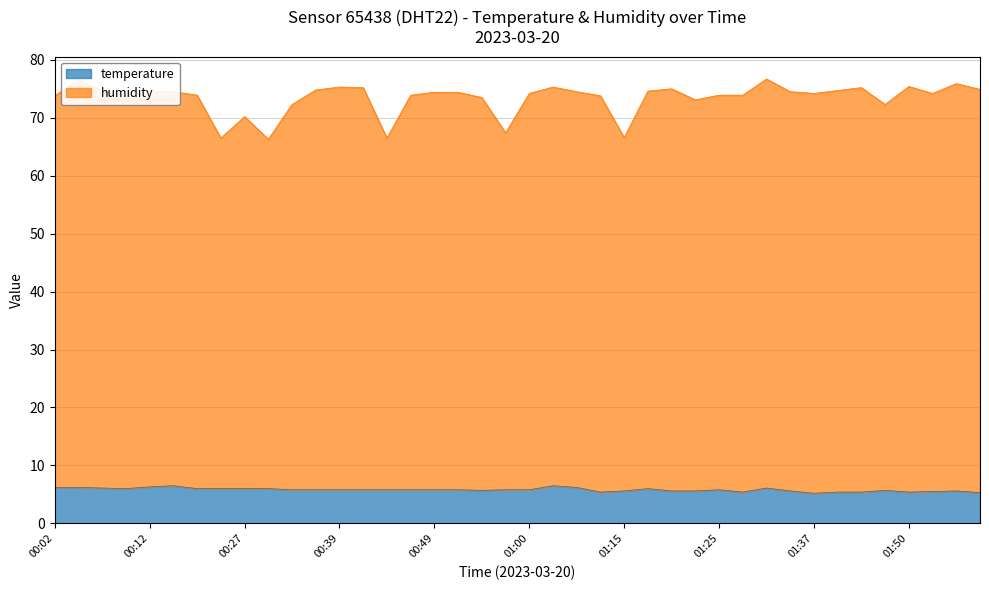

Which series has the widest spread of values?

humidity